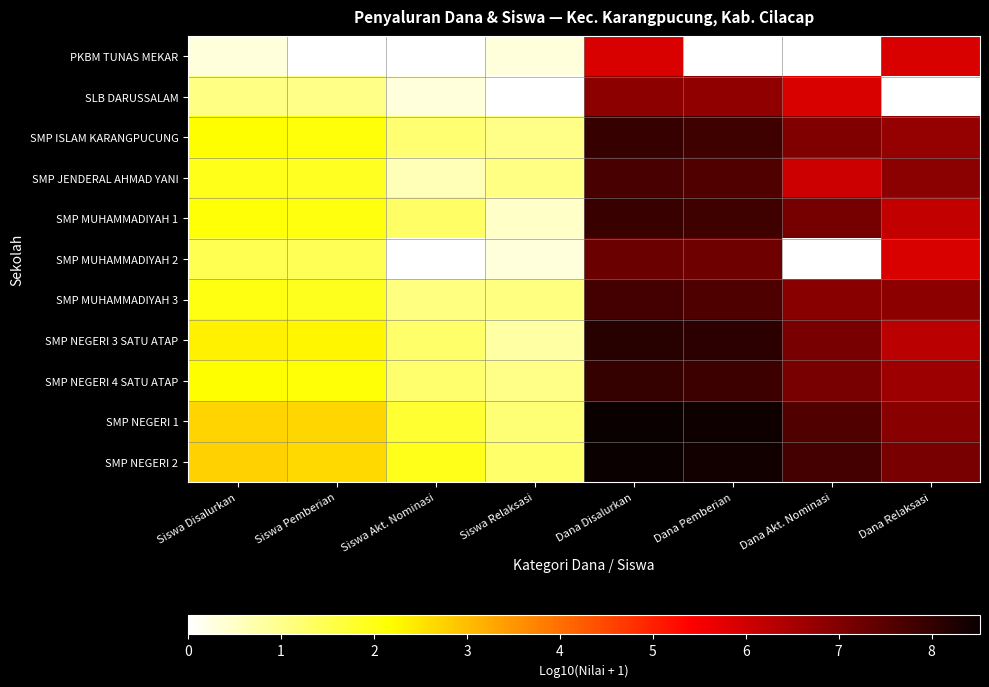

What is the spread (max minus min) of values at Dana Relaksasi?

7.1